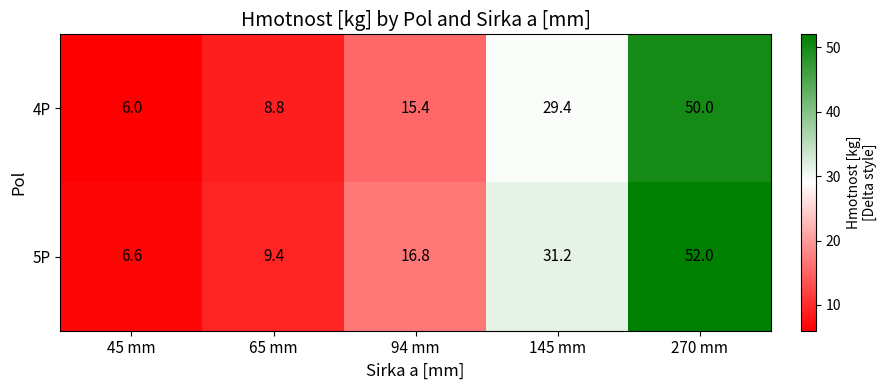

What is the difference between the maximum and minimum values in the 5P series?

45.4